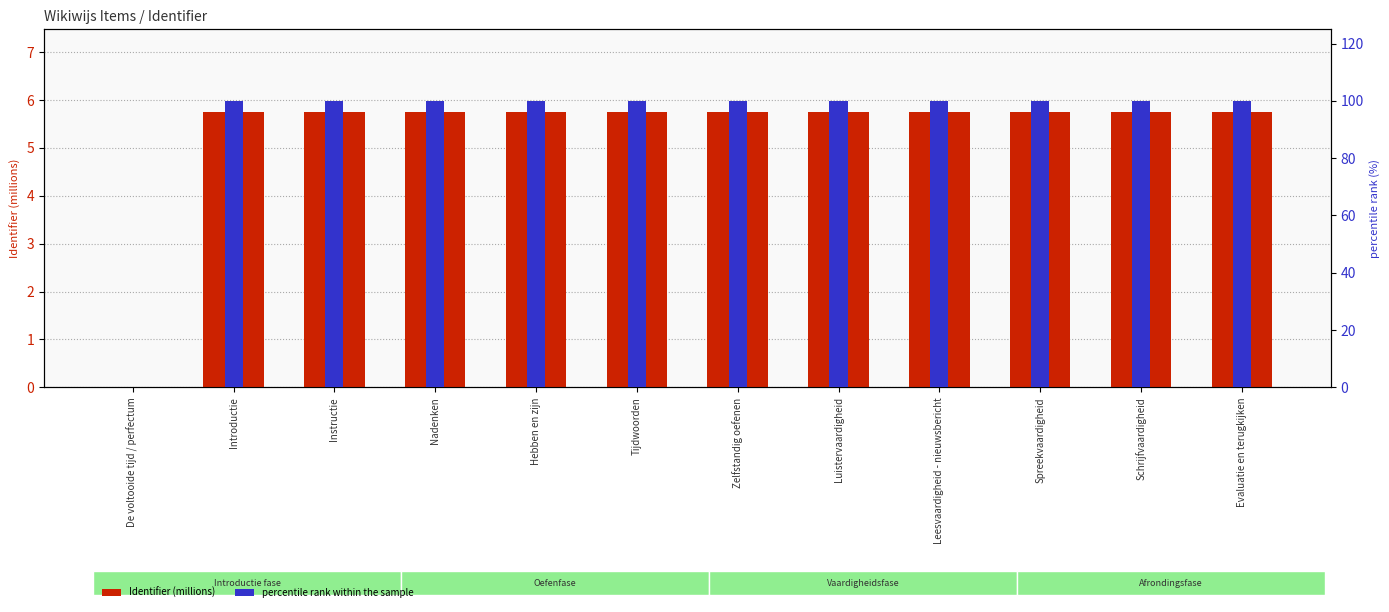

What position from the left is Tijdwoorden?

6